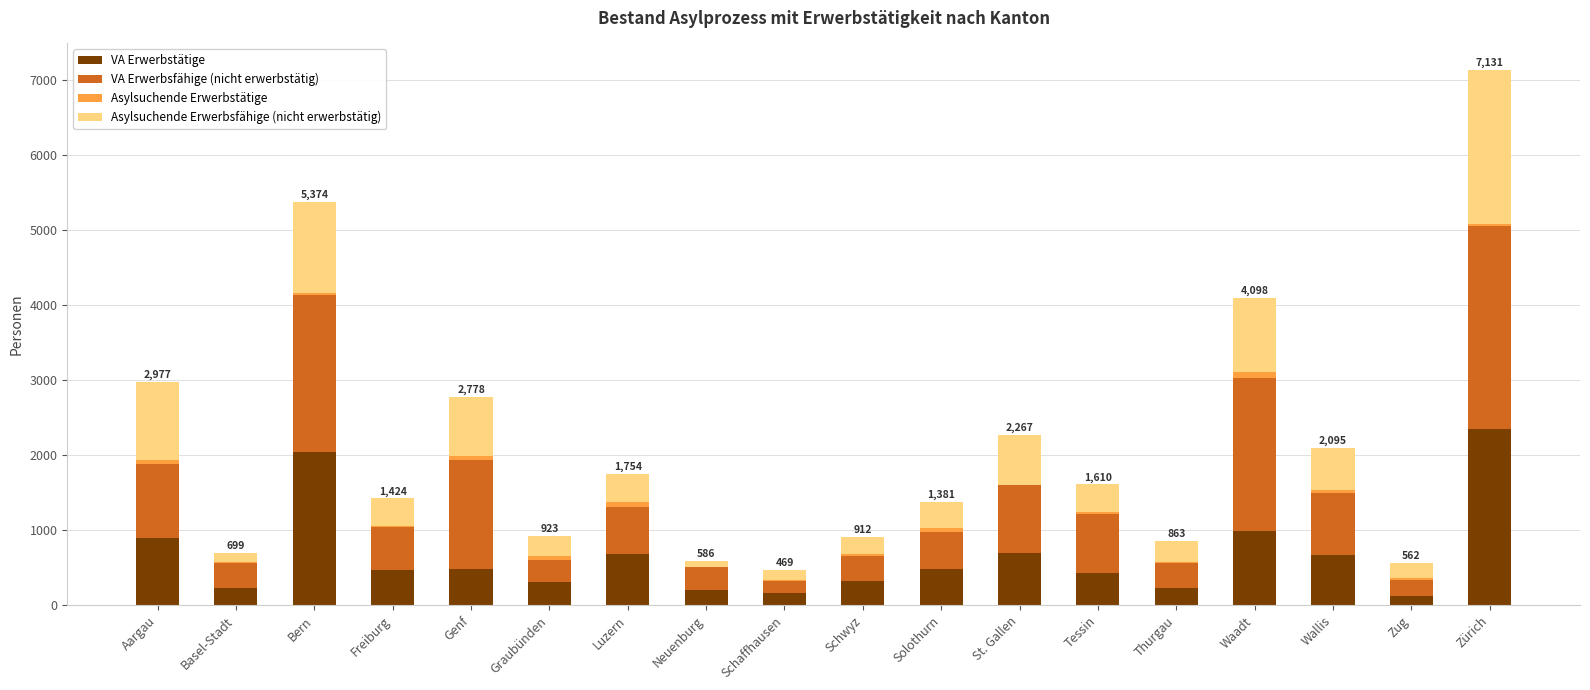

At which category is the sum across all series the highest?

Zürich